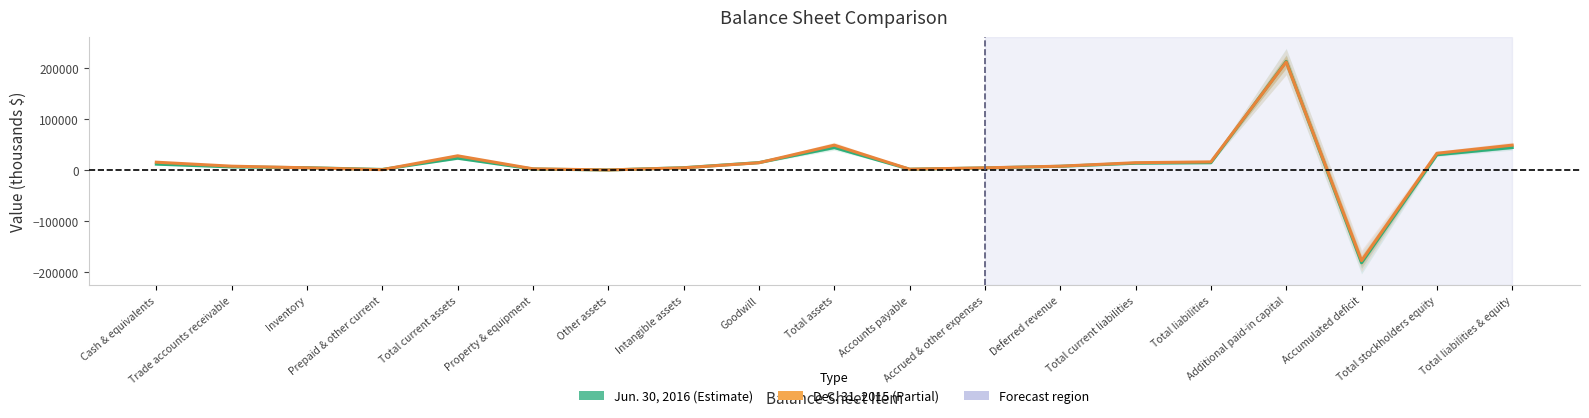

The value of Dec. 31, 2015 at Total stockholders equity is 9731. True or false?

False